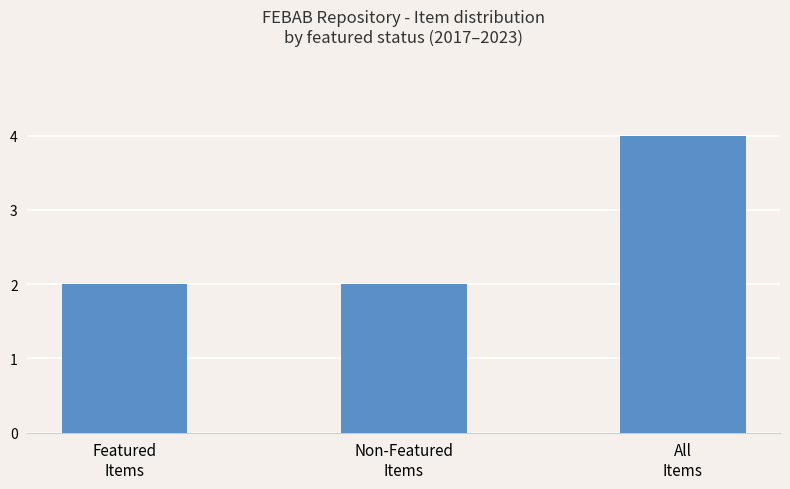

What is the sum of all values?

8